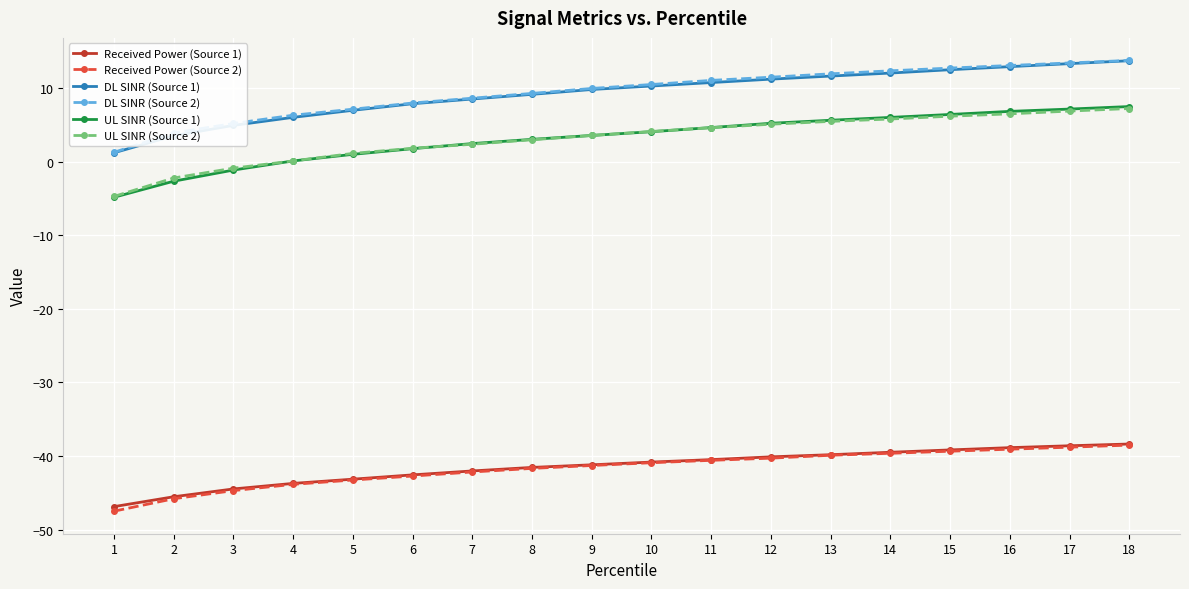

True or false: UL SINR (Source 2) and Received Power (Source 1) intersect in this chart.

False